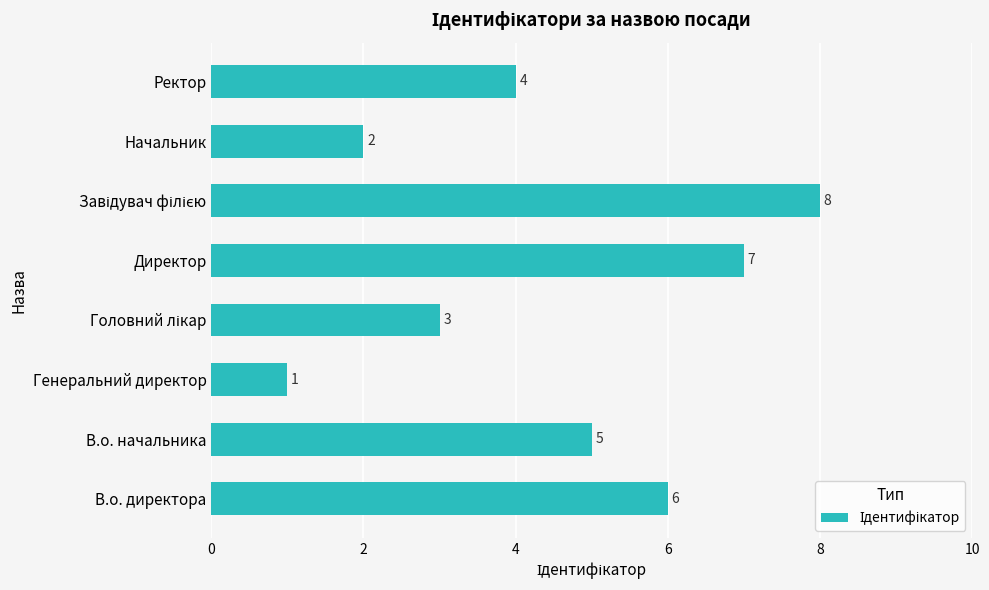

Count the number of categories in the chart.

8